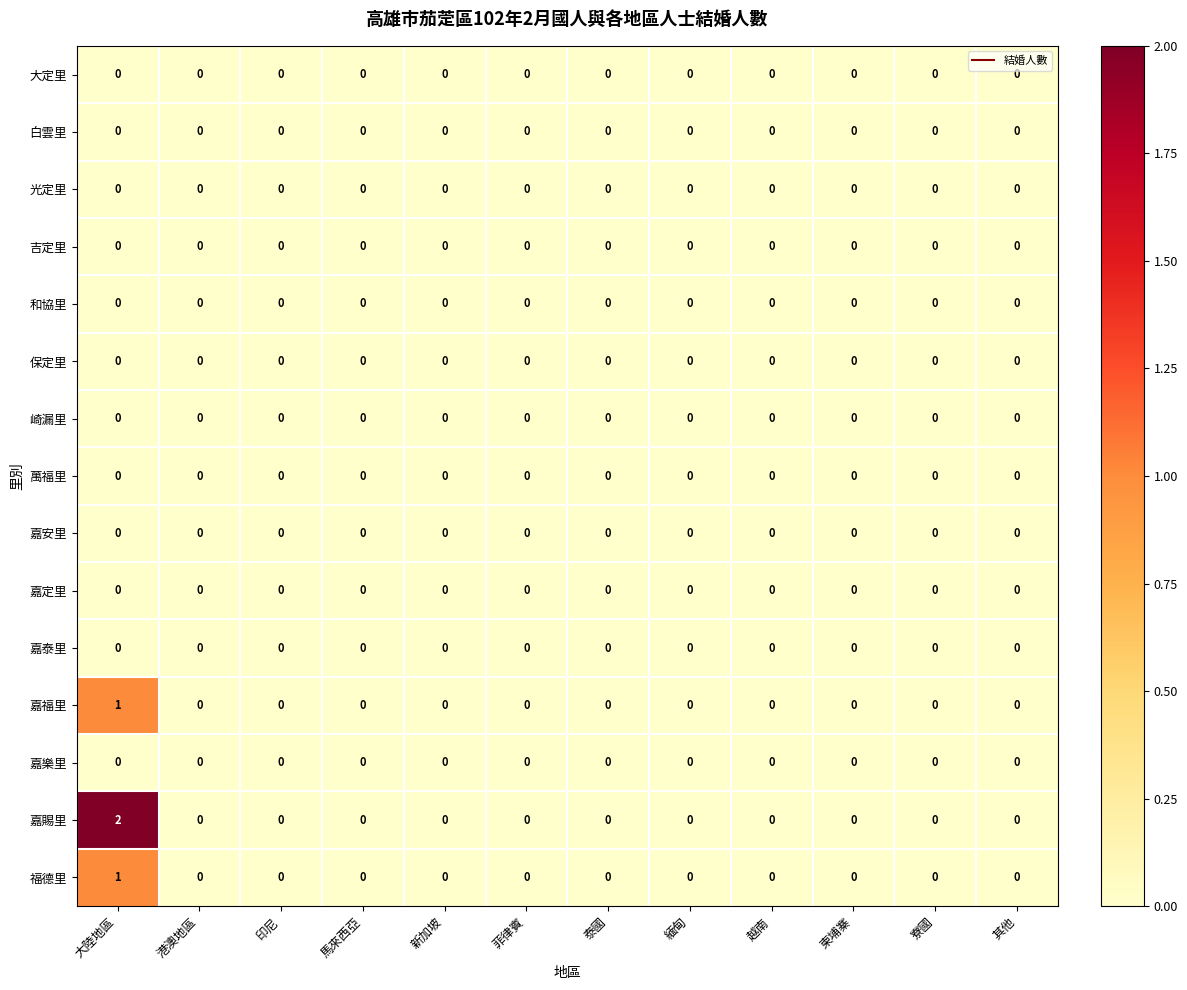

Count the 嘉福里 values in the range 0 to 1.

12